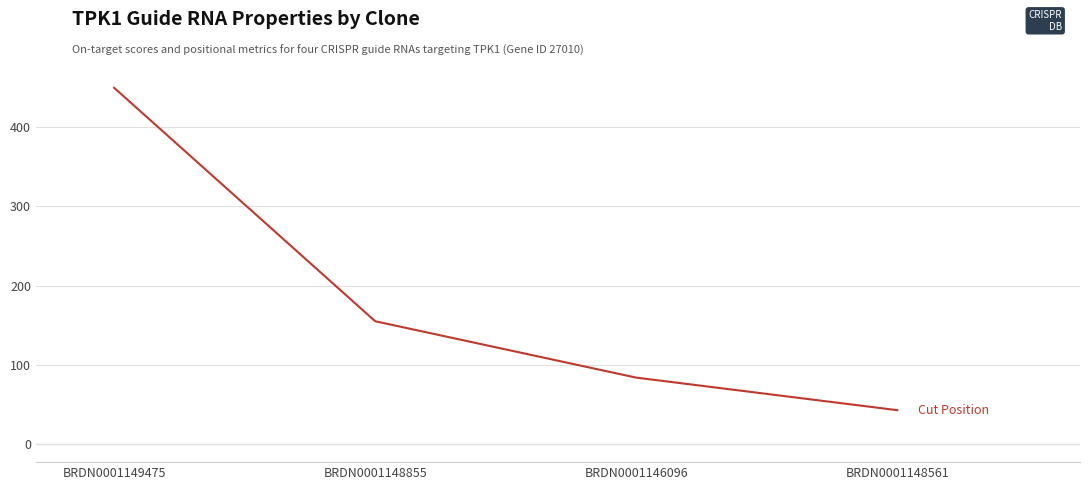

How many values are between 84 and 449?

3